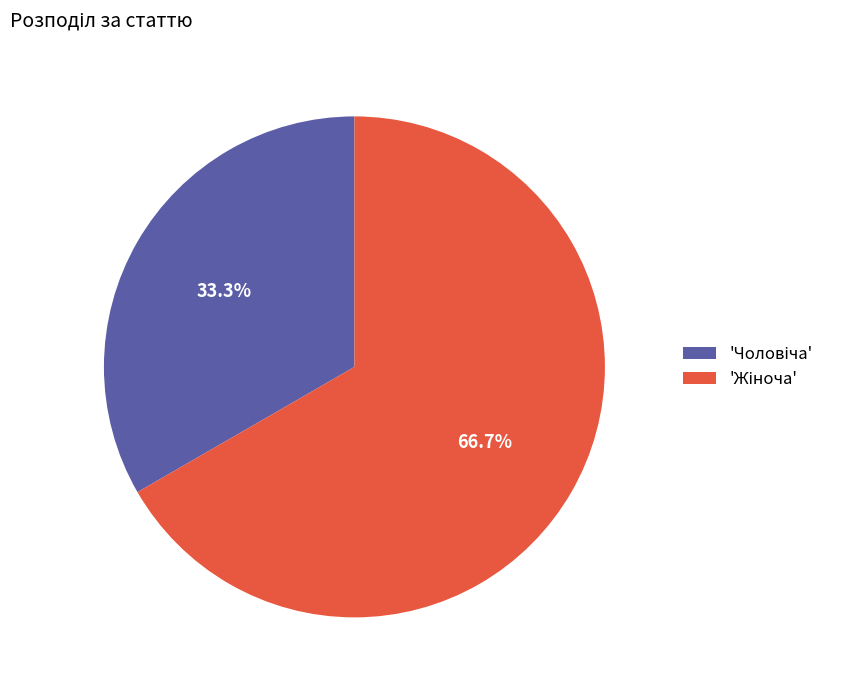

How many slices are in this pie chart?

2